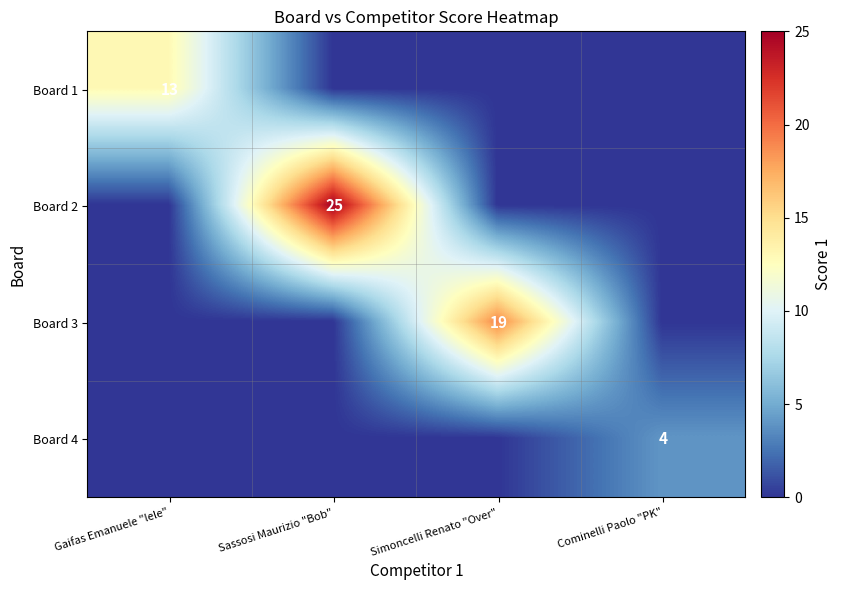

Is it true that Board 4 equals 7 at Cominelli Paolo "PK"?

False